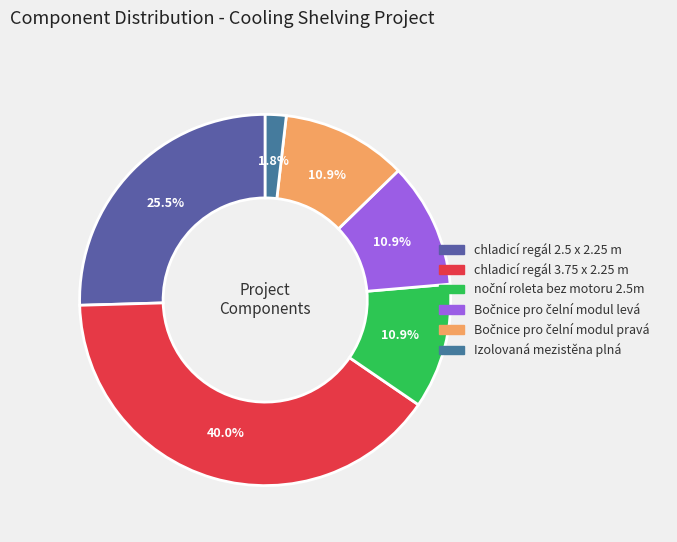

How many slices are in this pie chart?

6